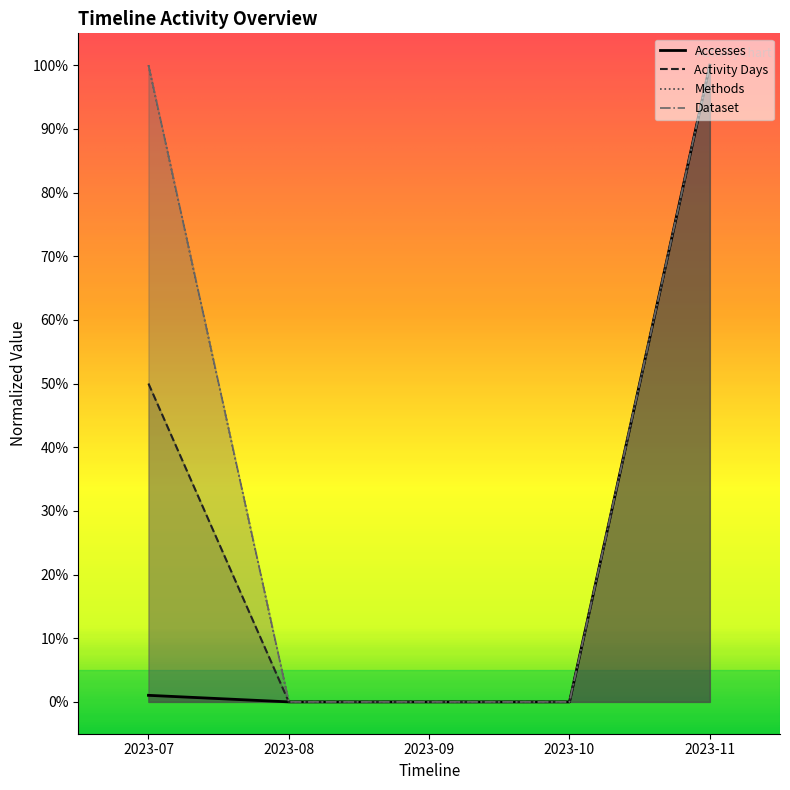

The Dataset series shows 0.0 at 2023-10. True or false?

True